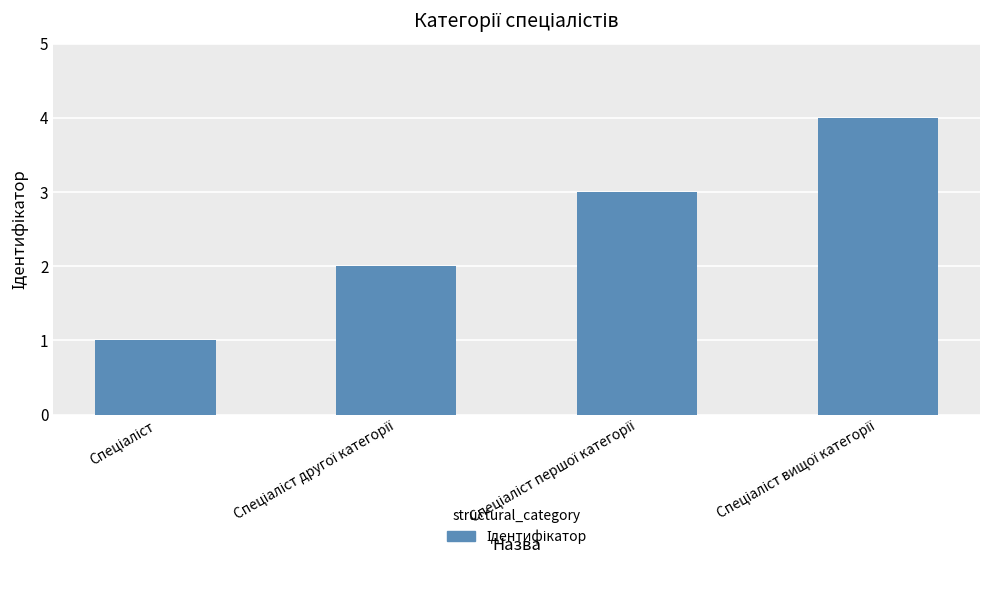

How many values are between 2 and 4?

3